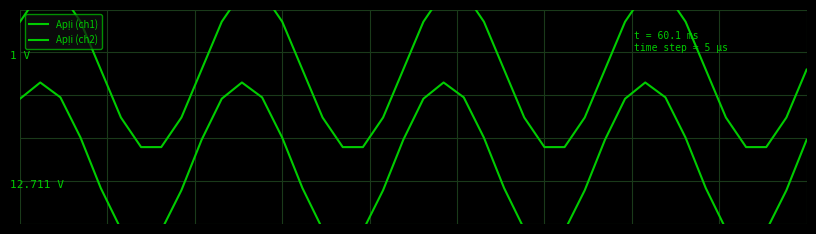

What is the difference between the maximum and minimum values in the Apļi (ch1) series?

0.7